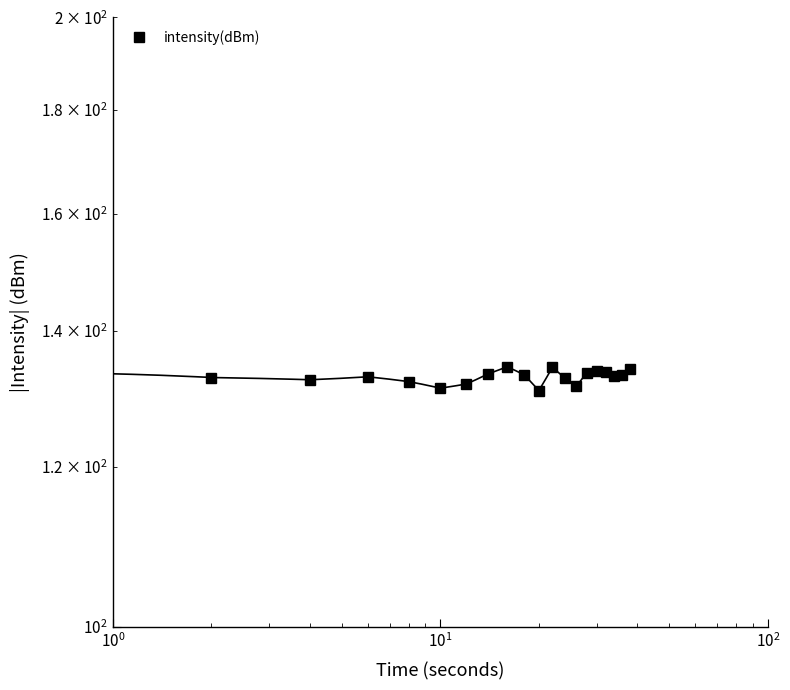

How many points are lower than both their immediate neighbors (excluding endpoints)?

5